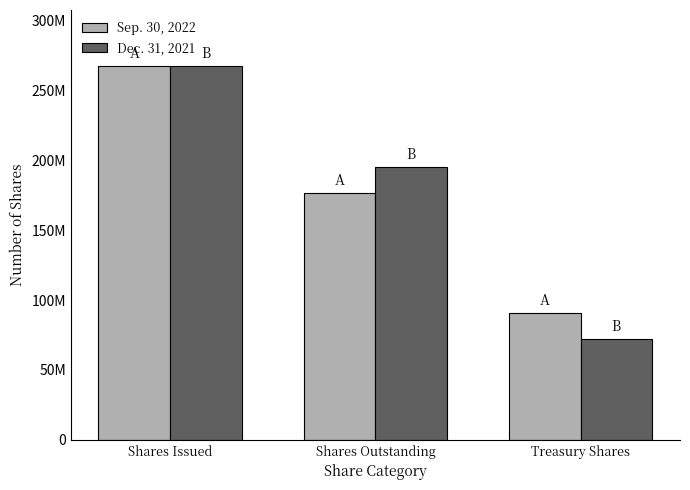

Which category has the lowest value across all series?

Treasury Shares